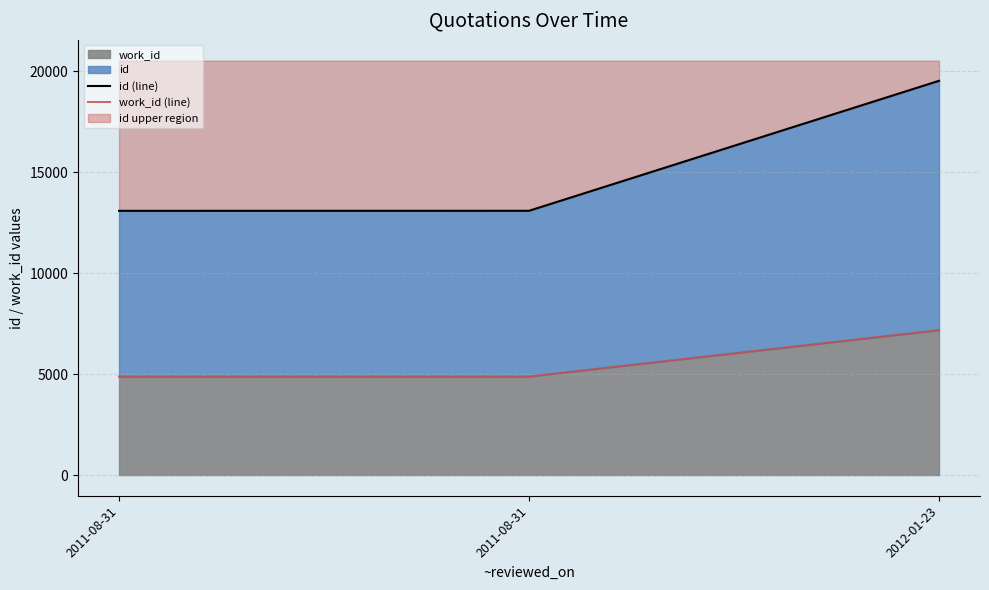

What is the maximum value shown in the chart?

19523